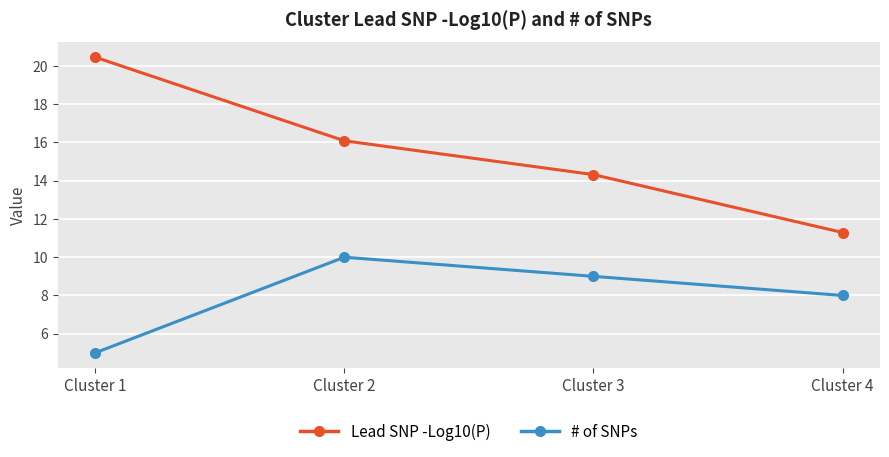

How many interior local peaks does the # of SNPs series have?

1